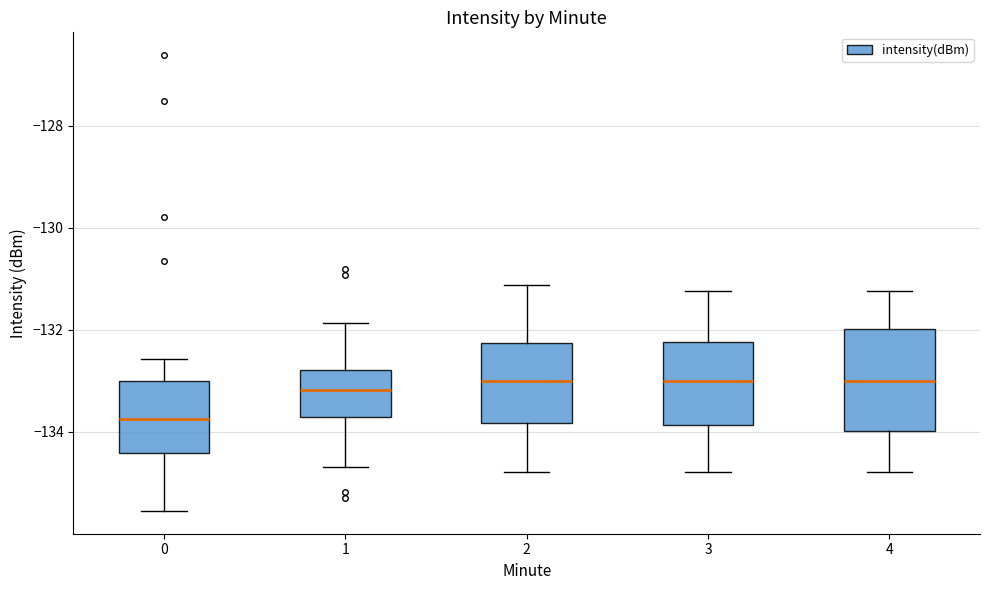

Where is the upper edge of the box at x = 0 on the y-axis? The values are not printed on the chart, so give them approximately, as read against the axis.

-133.0